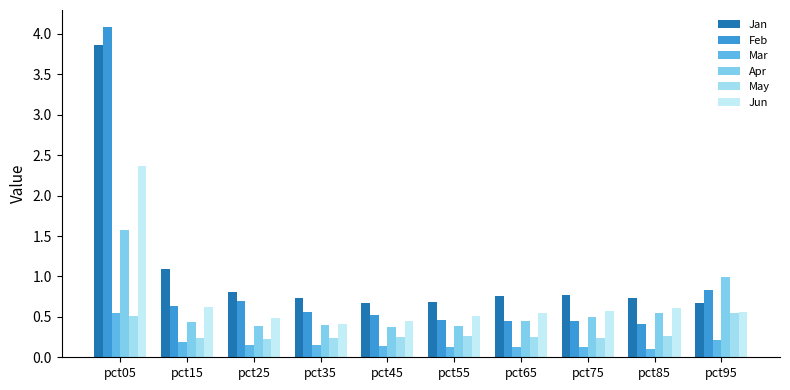

How many categories are shown in the chart?

10